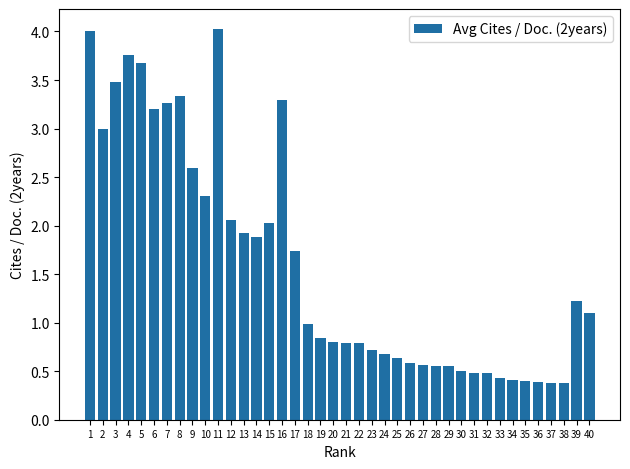

What is the sum of all values?

64.2